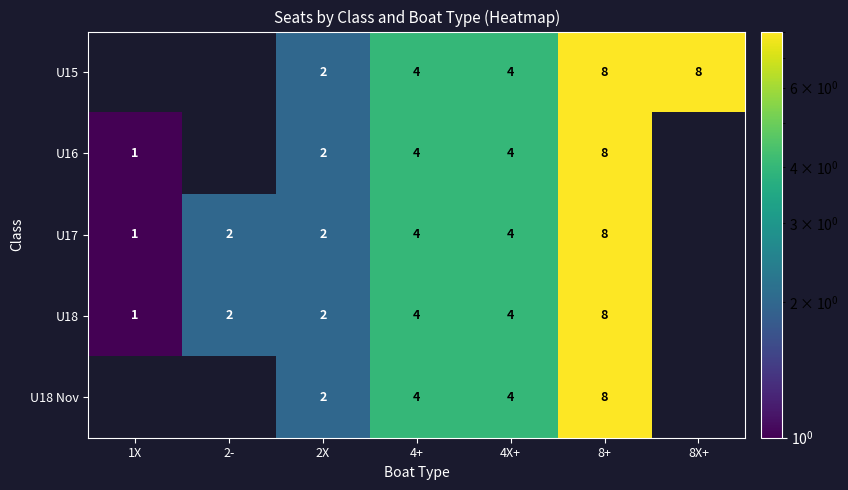

What is the sum of the U17 values at 8+ and 2X?

10